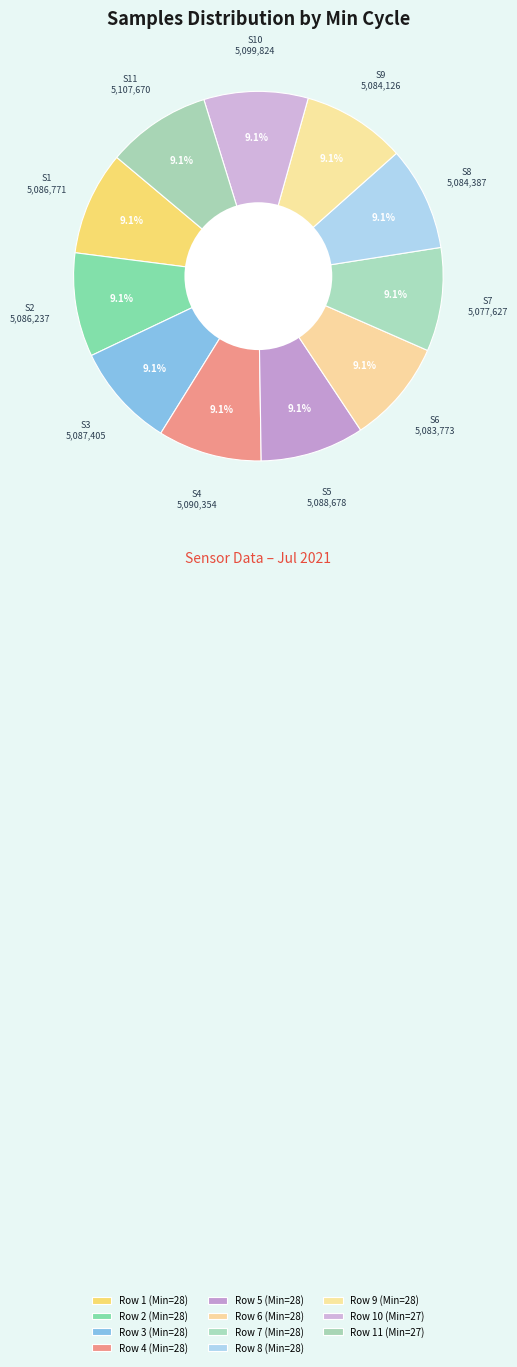

How many slices are in this pie chart?

11